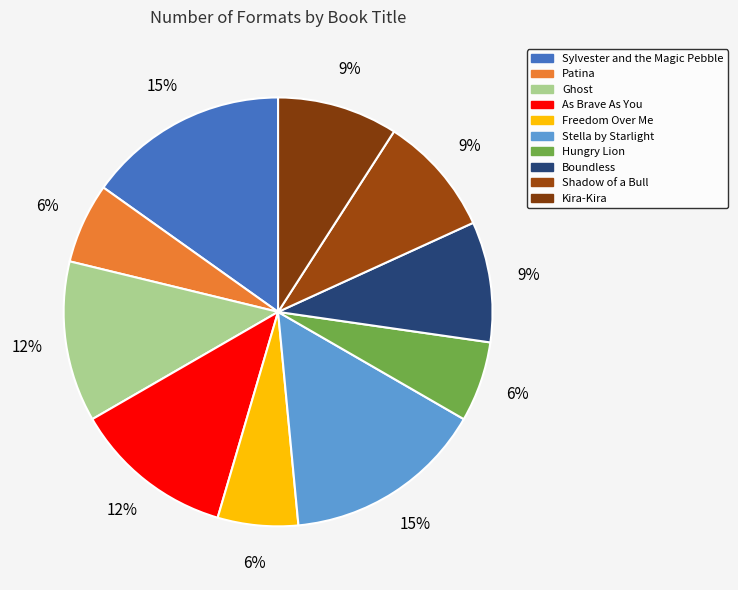

What is the smallest slice in the pie chart?

Patina